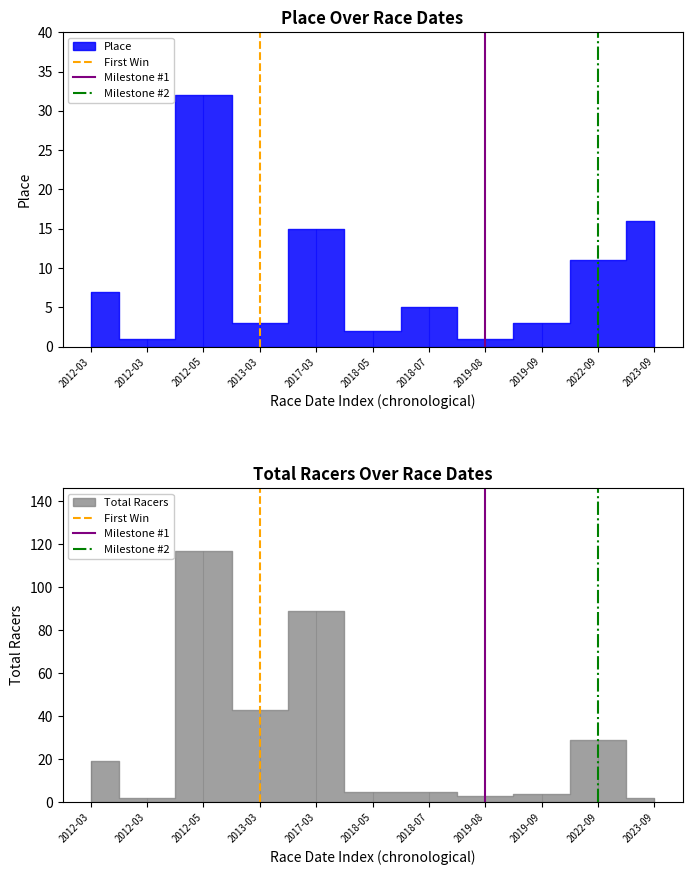

Does the chart have visible grid lines?

No